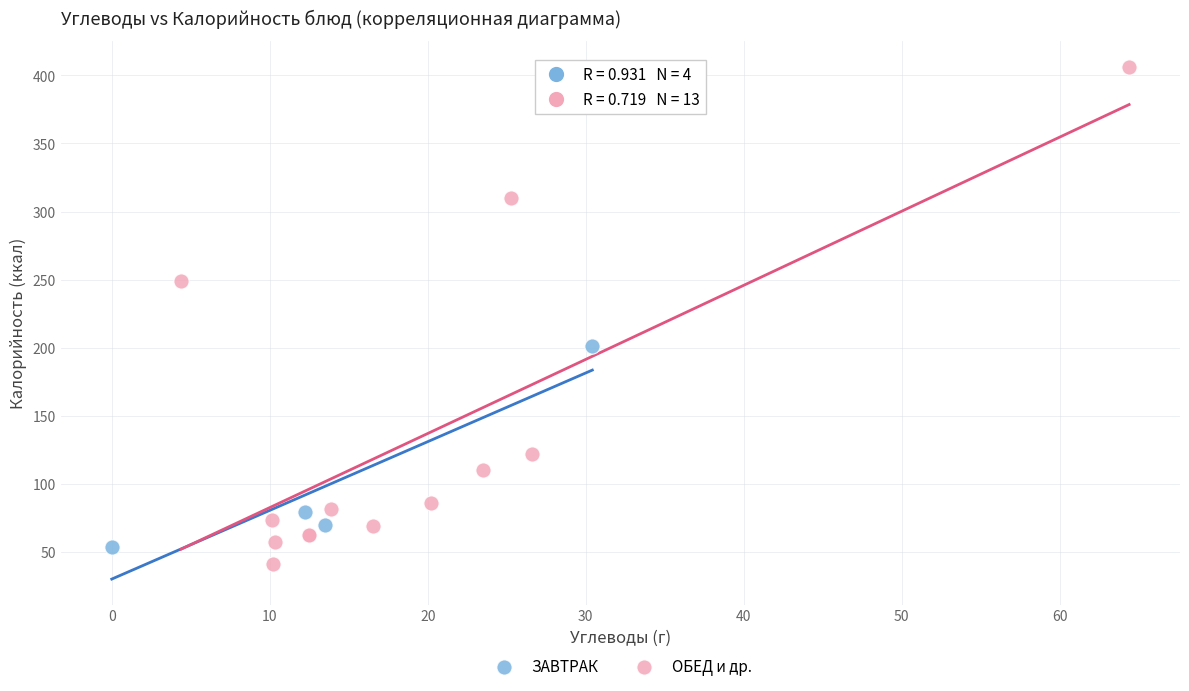

Which series has the widest spread of Y values?

ОБЕД и др.